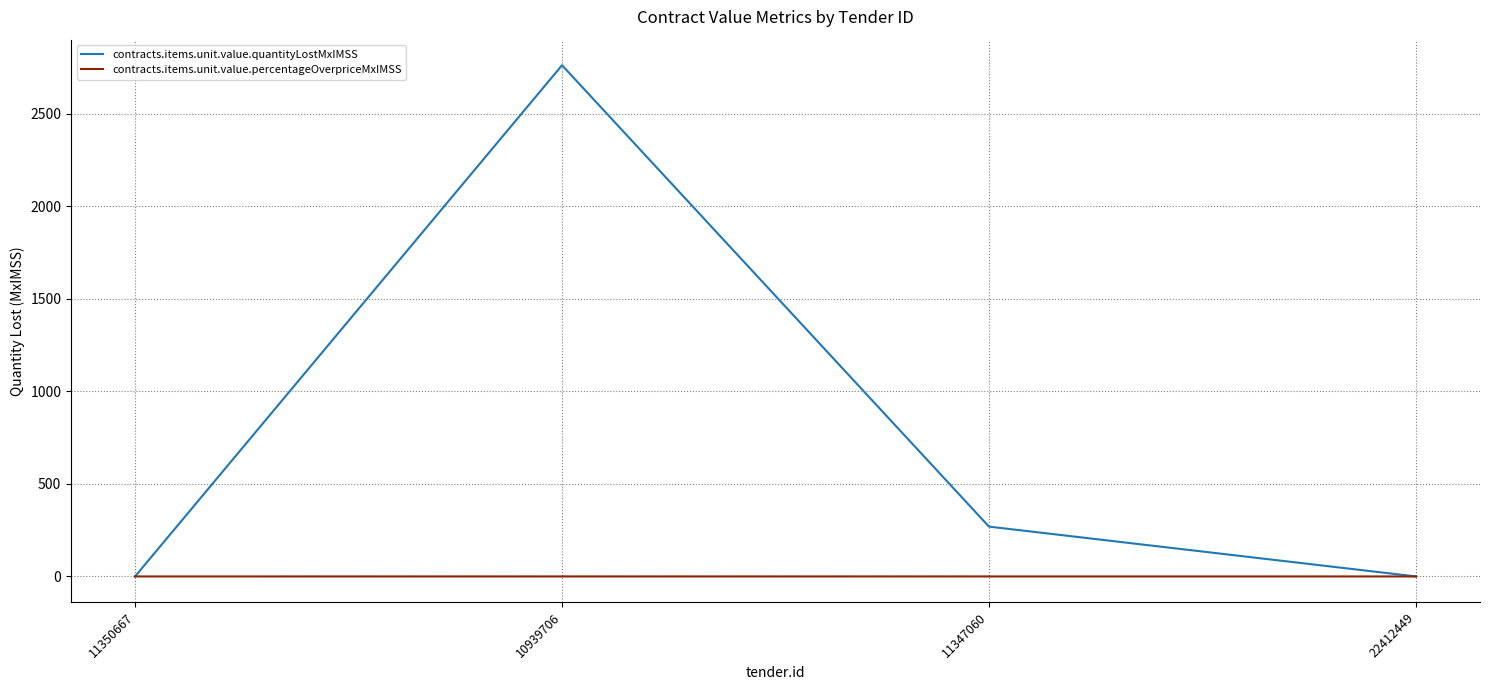

Rank the series by their average value, from lowest to highest.

contracts.items.unit.value.percentageOverpriceMxIMSS, contracts.items.unit.value.quantityLostMxIMSS